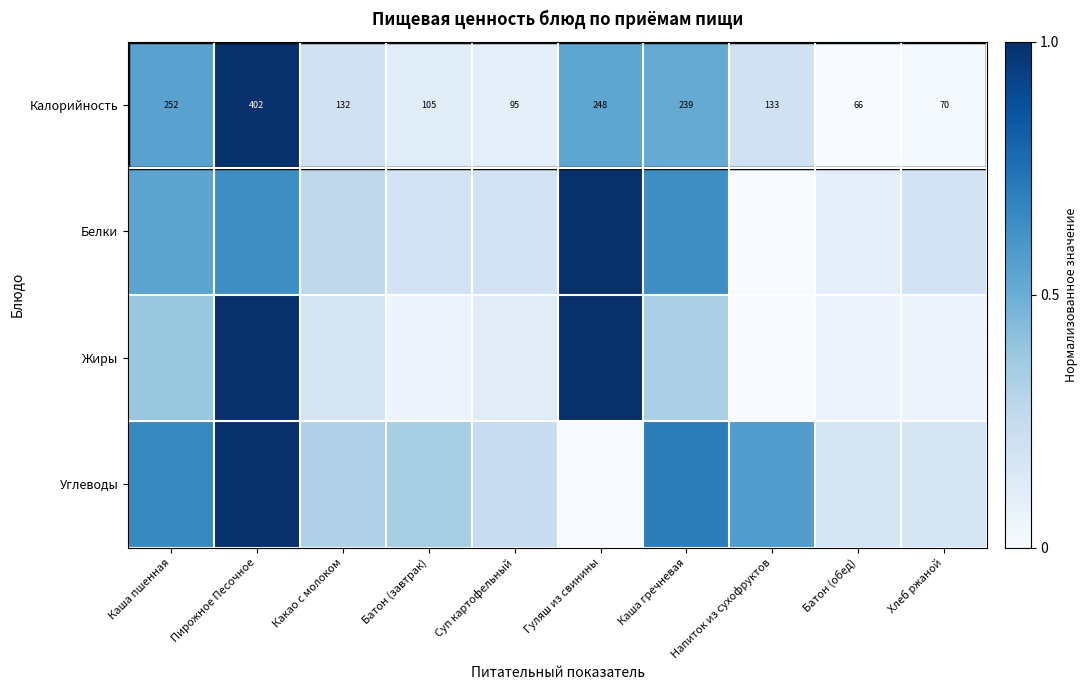

At which label does Калорийность reach its minimum?

Батон (обед)